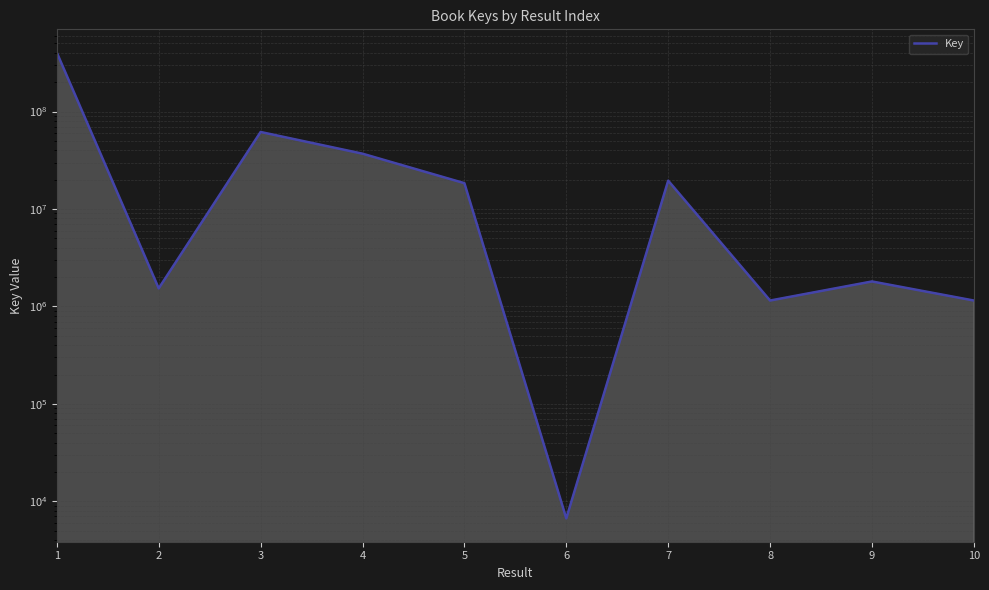

Reading right to left, transcribe all the data shown in this chart.

10=1149607	9=1804372	8=1149605	7=19535829	6=6666	5=18415359	4=36972397	3=61752252	2=1531549	1=402979538